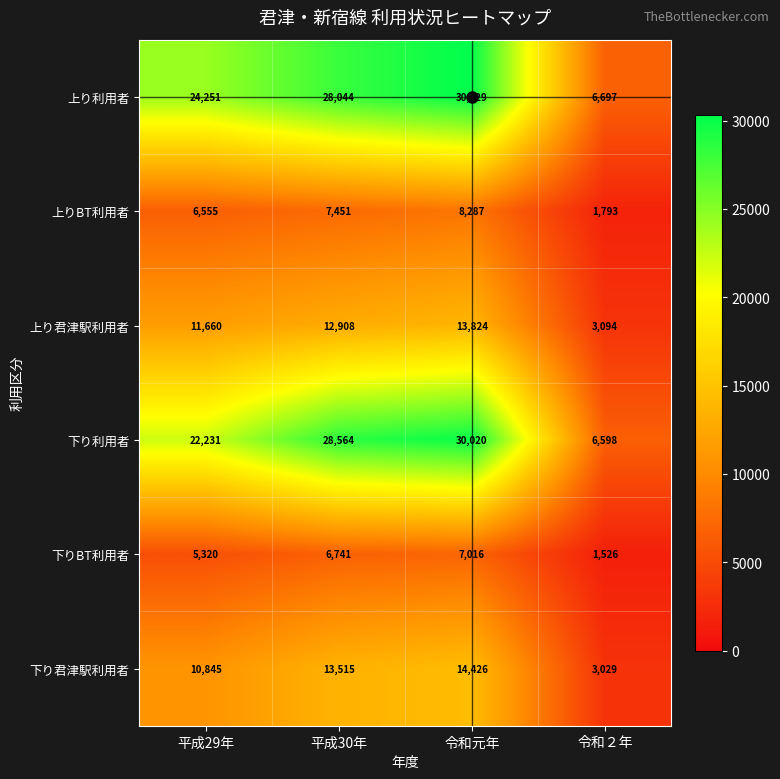

The value of 上り君津駅利用者 at 平成29年 is 17883. True or false?

False